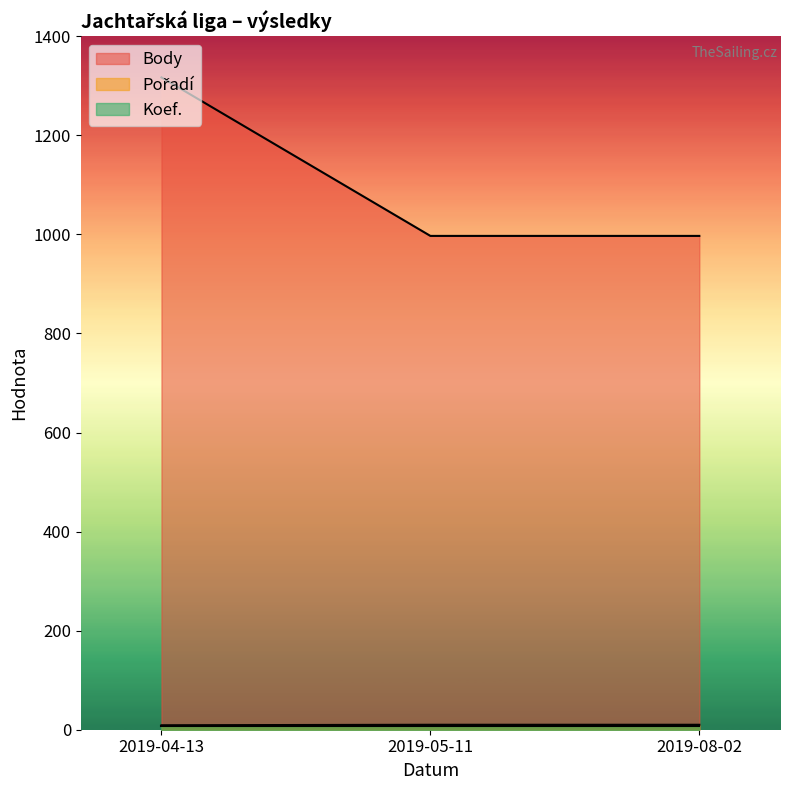

How many lines are shown in the chart?

3